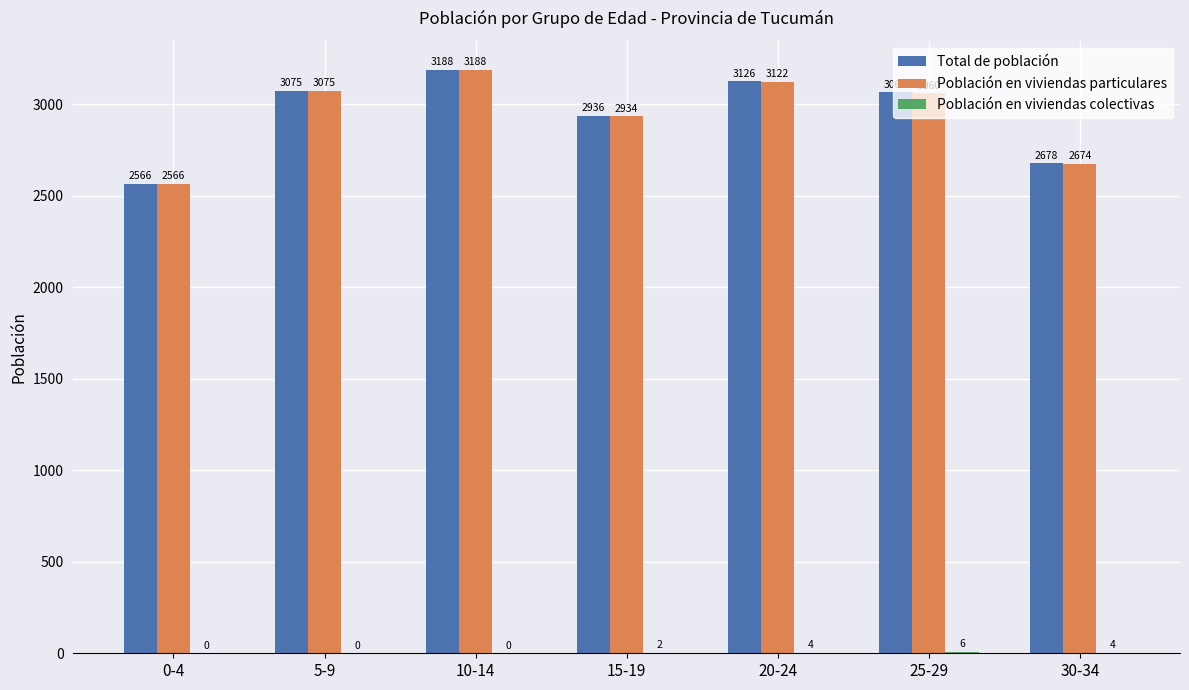

The Población en viviendas particulares series shows 3060 at 25-29. True or false?

True